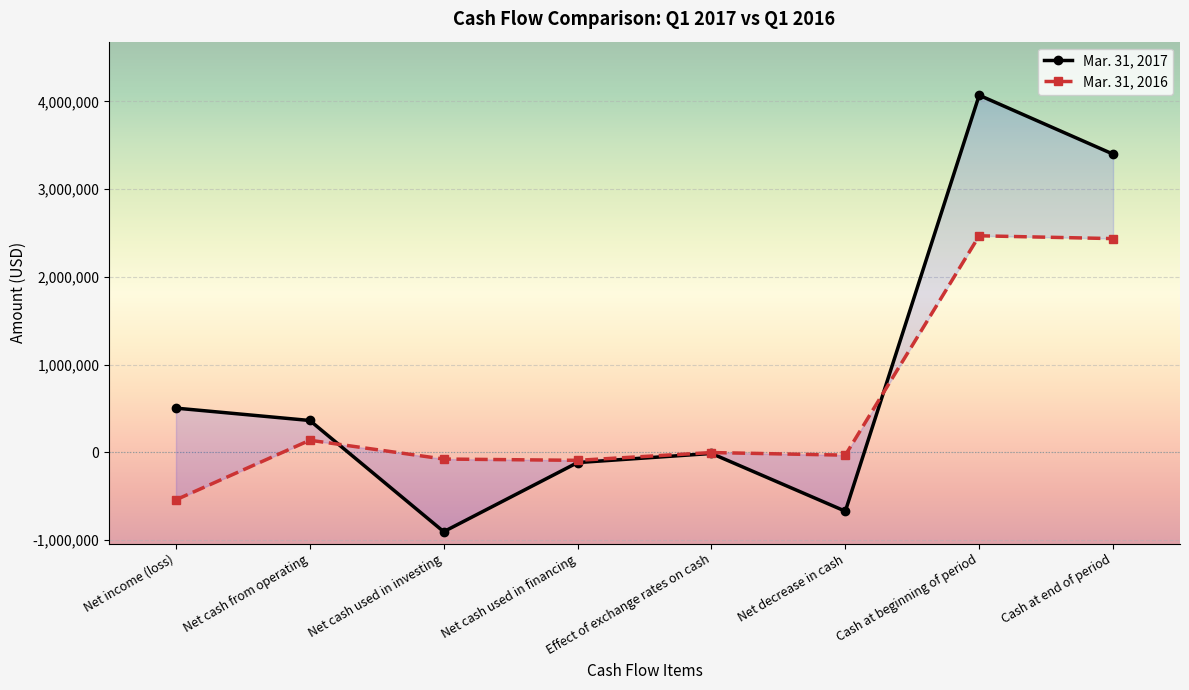

Rank the categories by Mar. 31, 2017 value from lowest to highest.

Net cash used in investing, Net decrease in cash, Net cash used in financing, Effect of exchange rates on cash, Net cash from operating, Net income (loss), Cash at end of period, Cash at beginning of period